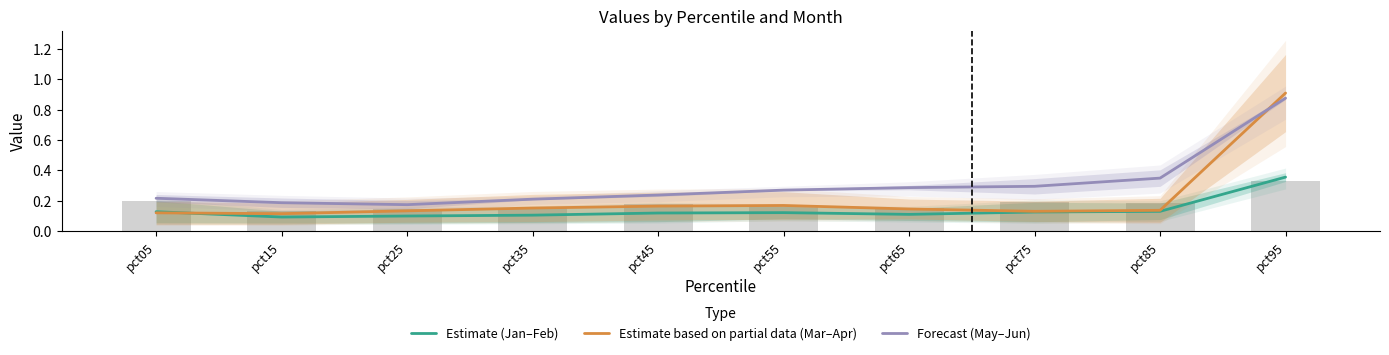

At which label does Estimate (Jan–Feb) reach its minimum?

pct15